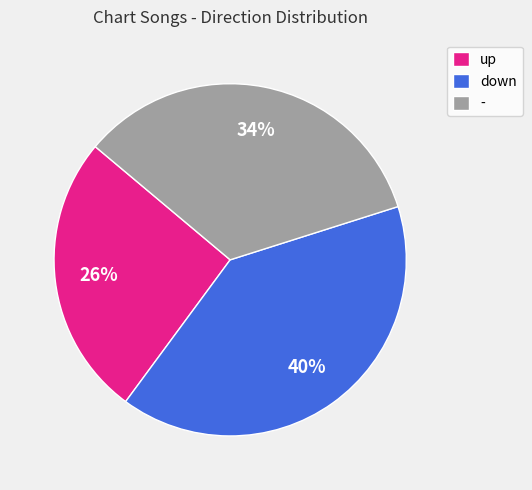

How many segments does this pie chart have?

3